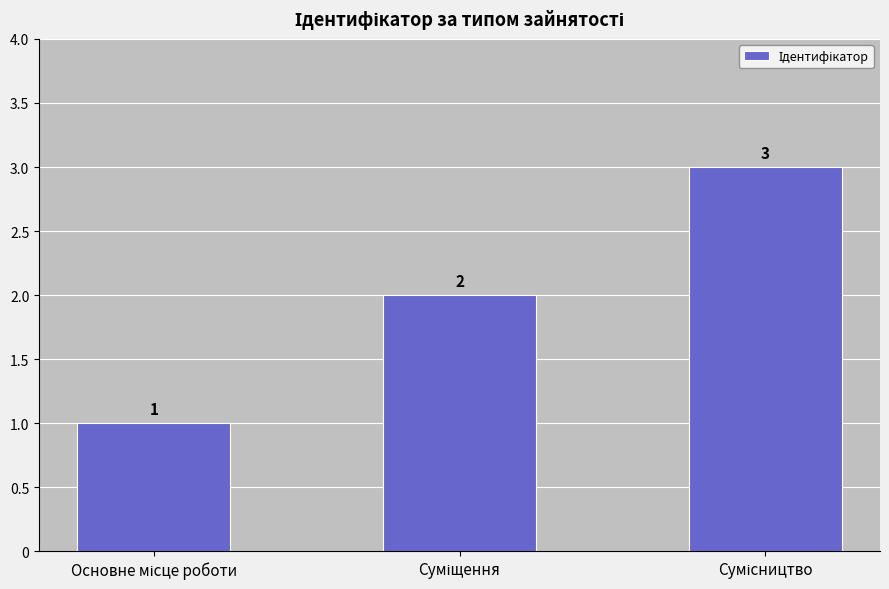

Count the values in the range 1 to 3.

3